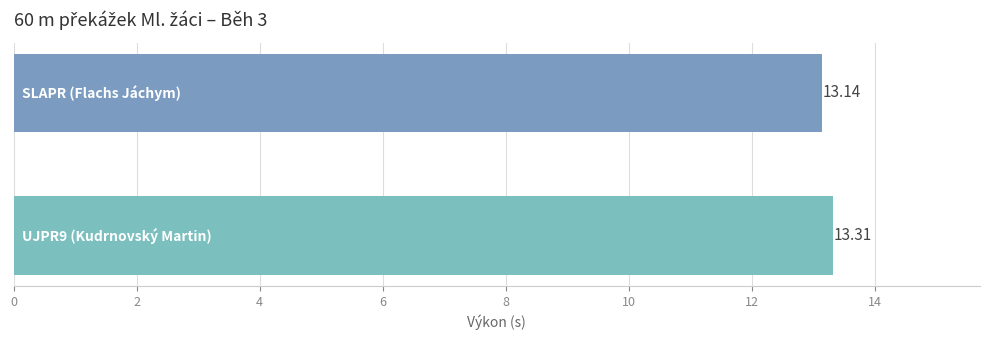

What is the sum of all values?

26.5